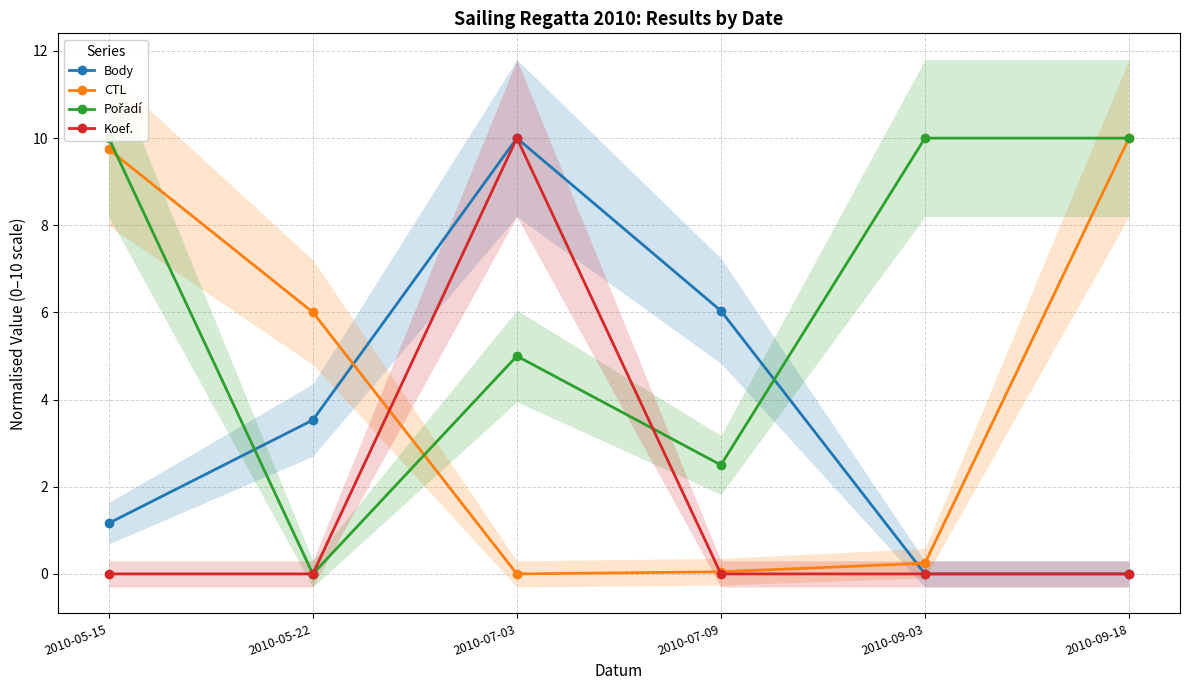

Which has a higher value, 2010-07-03 or 2010-05-22?

2010-07-03